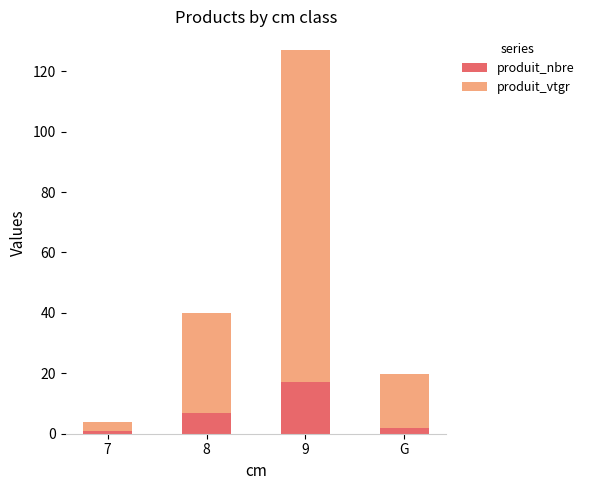

Reading left to right, list the values for the produit_nbre series.

1.0	7.0	17.0	2.0